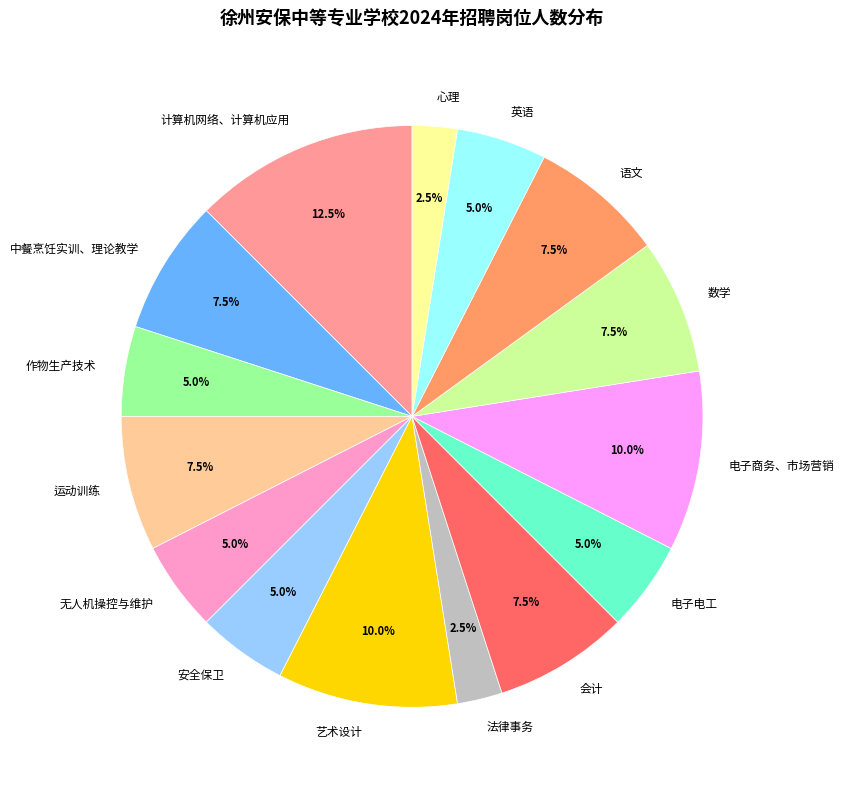

True or false: 计算机网络、计算机应用 accounts for 1% of the total.

False